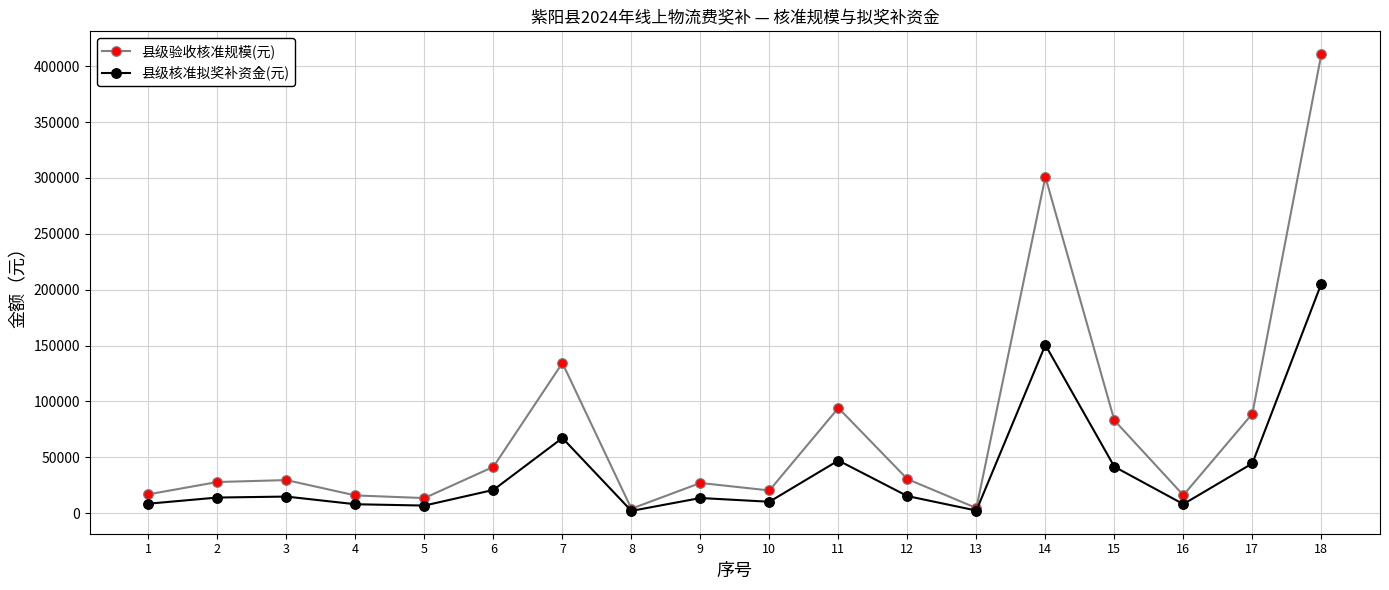

How many data points in 县级验收核准规模(元) are less than 29521?

9